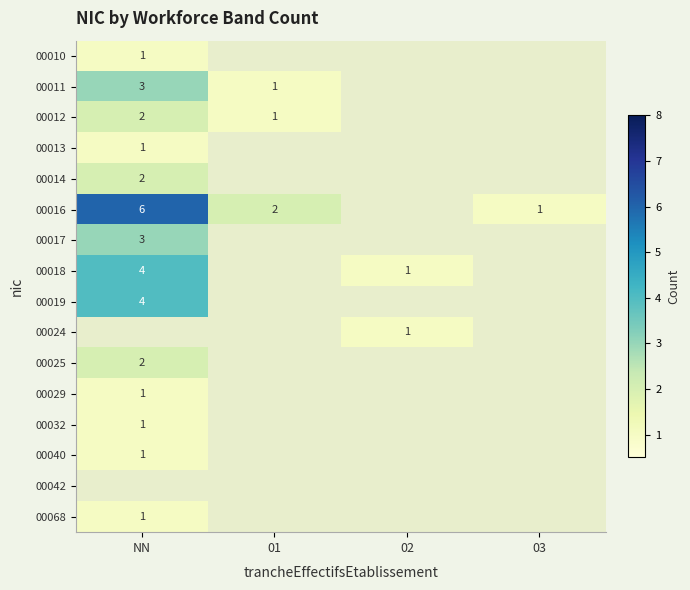

Which label corresponds to the smallest value in the chart?

NN